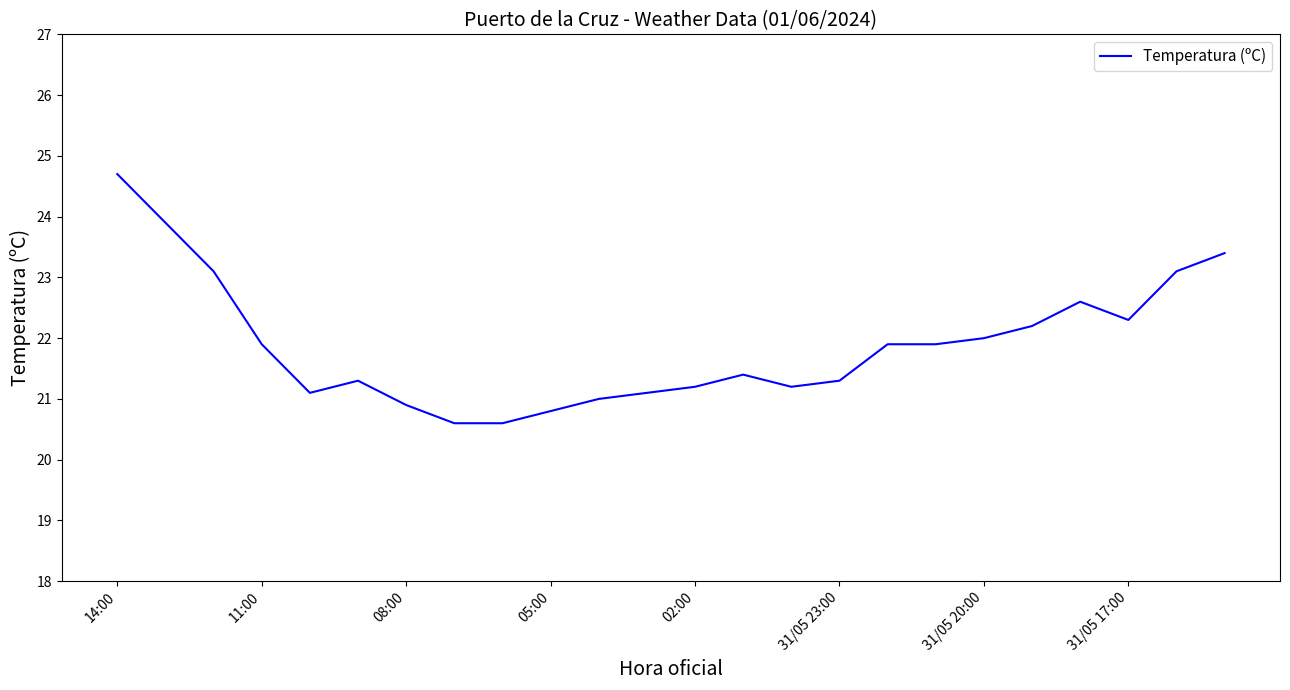

What is the greatest value displayed?

24.7